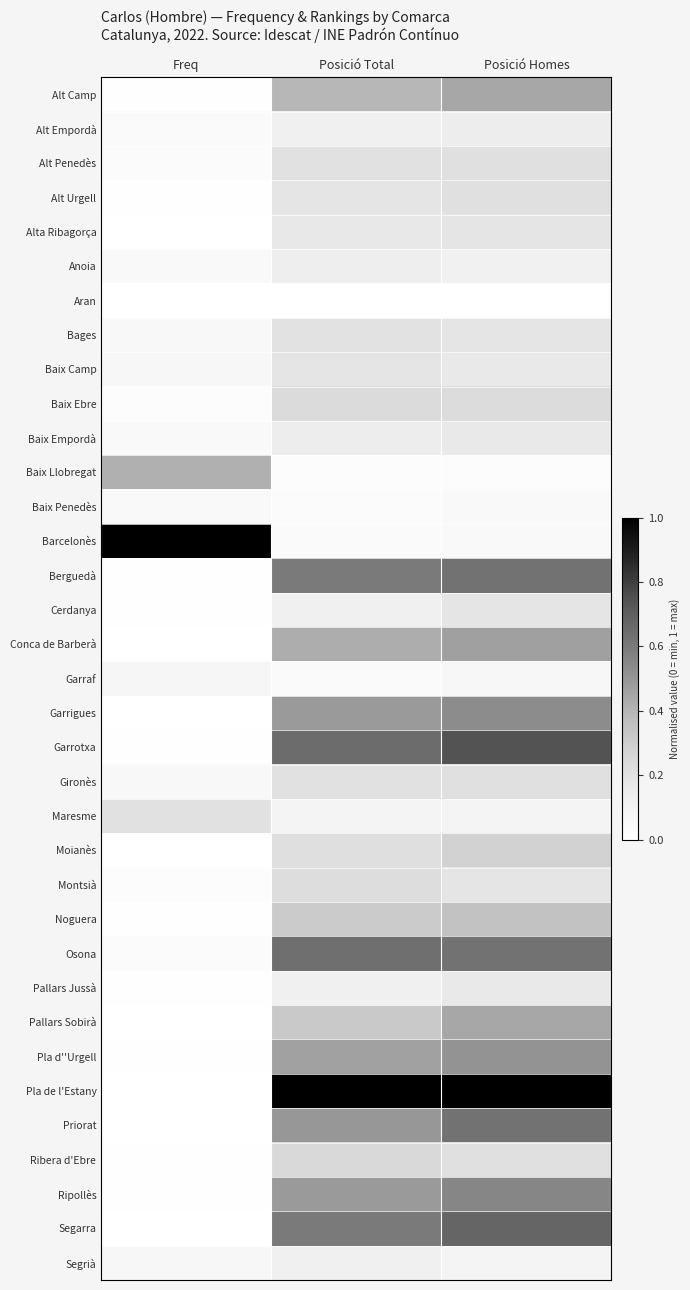

Count the number of data series in this chart.

35